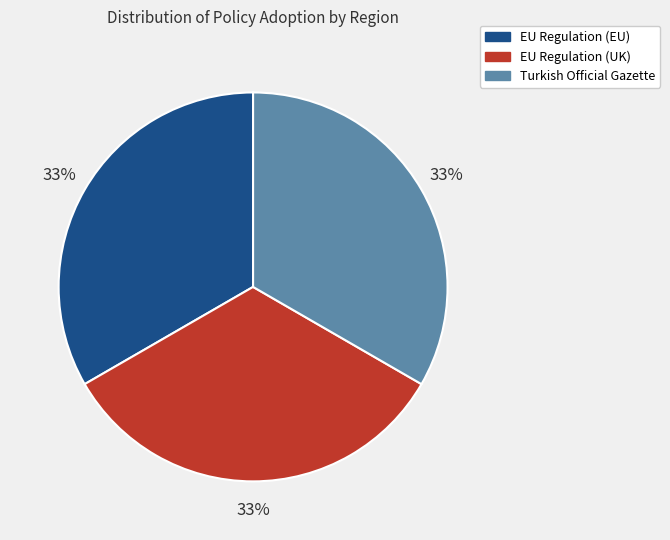

To the nearest percent, what is the average slice percentage?

33%